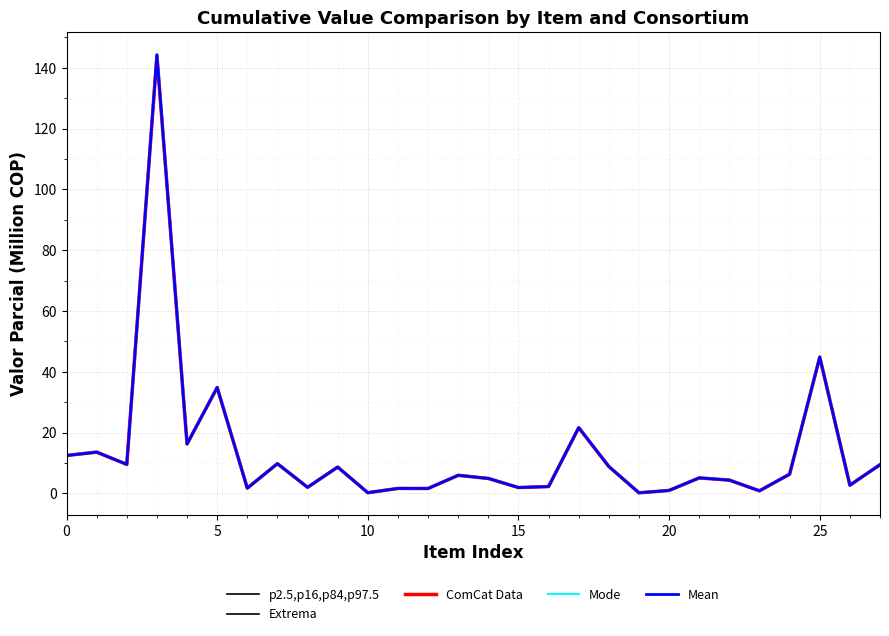

What is the label of the 7th point from the right?

21